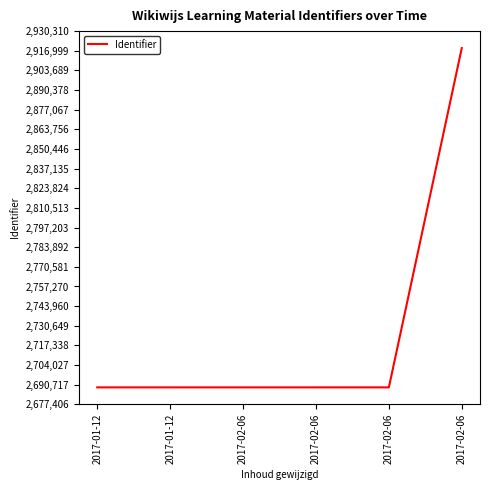

How many categories are shown in the chart?

6